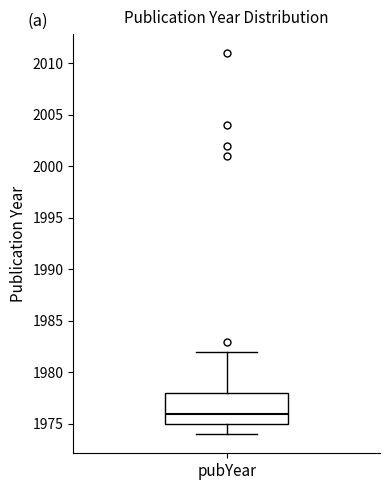

Where does the lower whisker of the box for pubYear end on the y-axis? The values are not printed on the chart, so give them approximately, as read against the axis.

1974